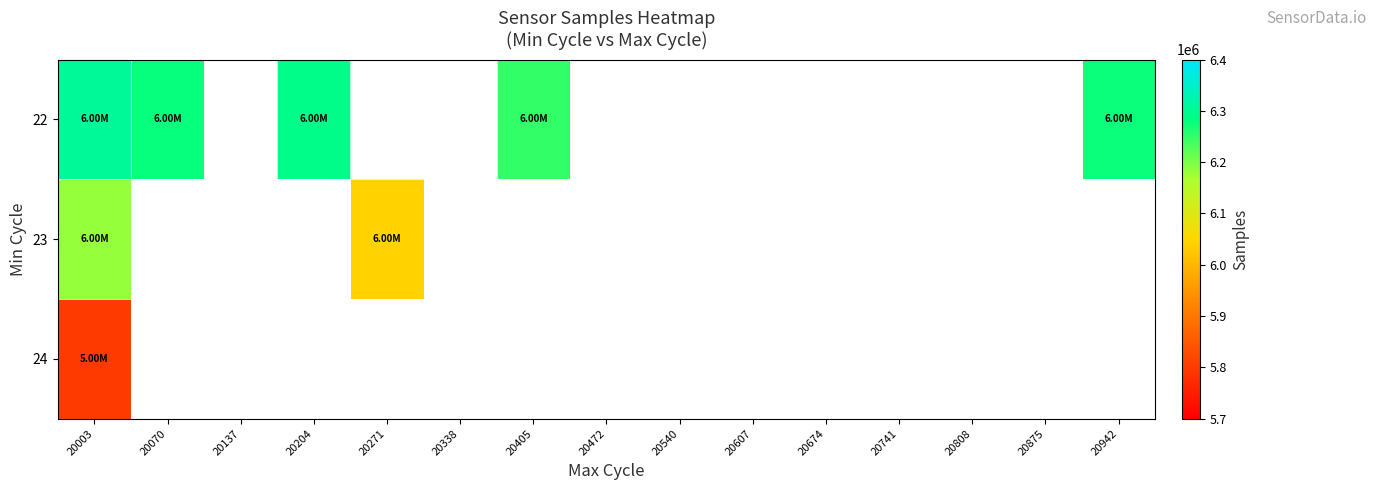

How many categories are shown in the chart?

15